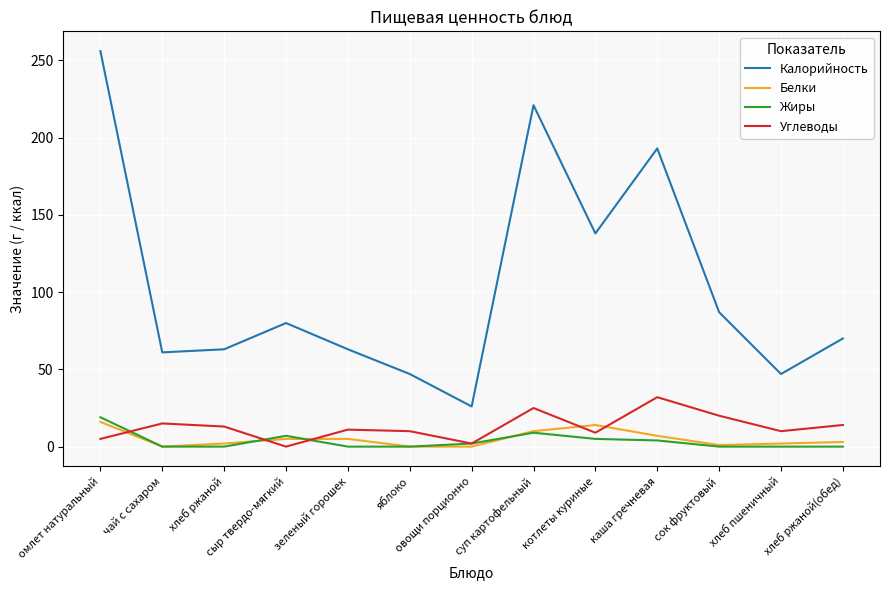

Is it true that Жиры equals 0 at хлеб пшеничный?

True